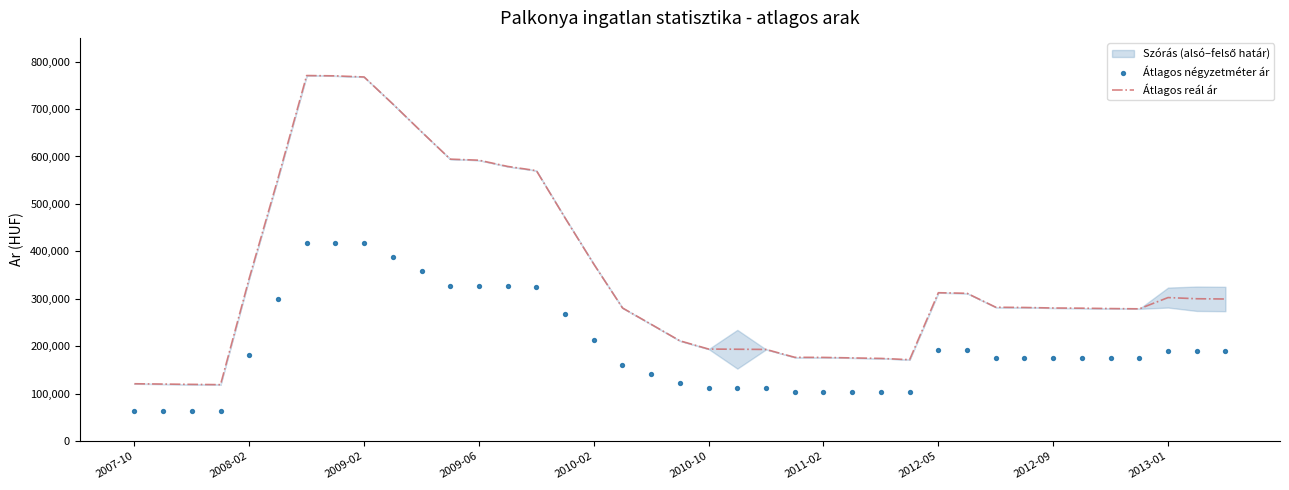

Which series reaches the minimum Y coordinate?

Átlagos négyzetméter ár